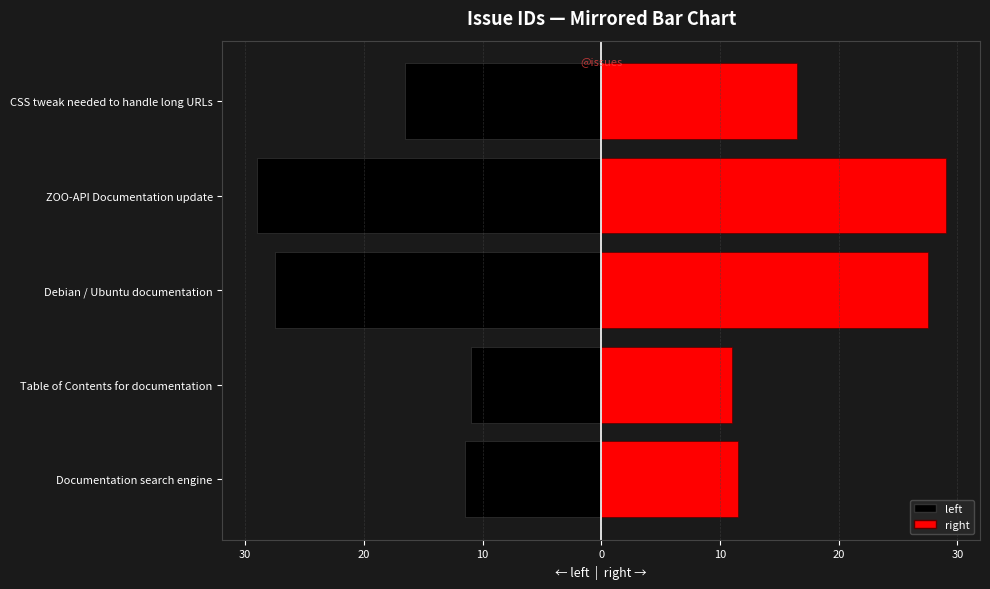

At how many categories does at least one series exceed 8?

5